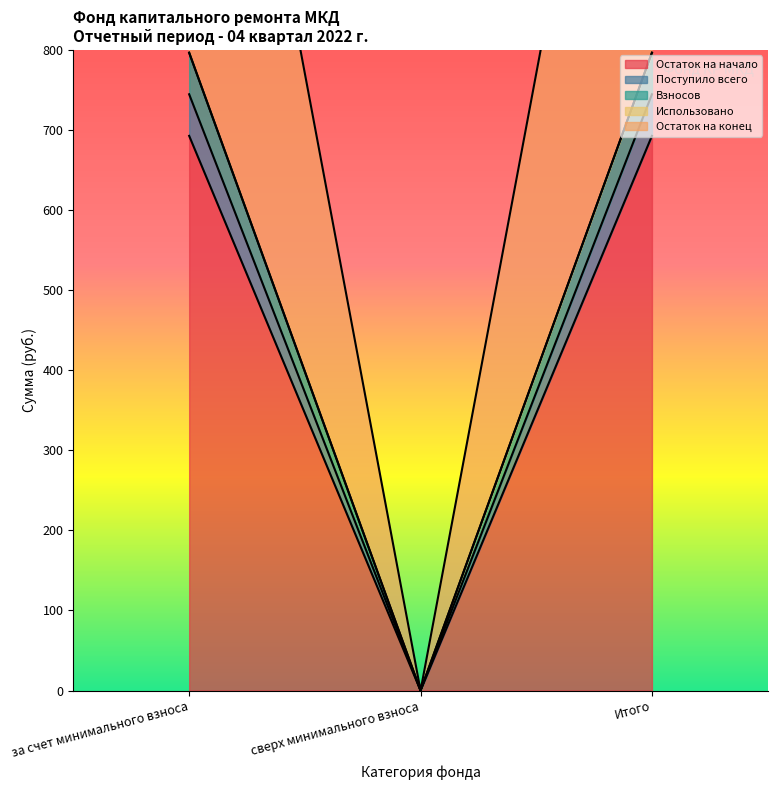

What is the label of the 2nd point from the right?

сверх минимального взноса